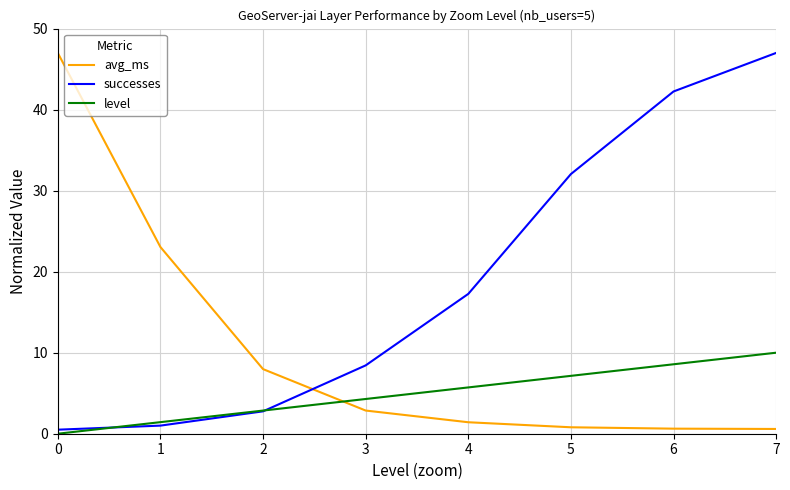

Which category has the highest value in the successes series?

7